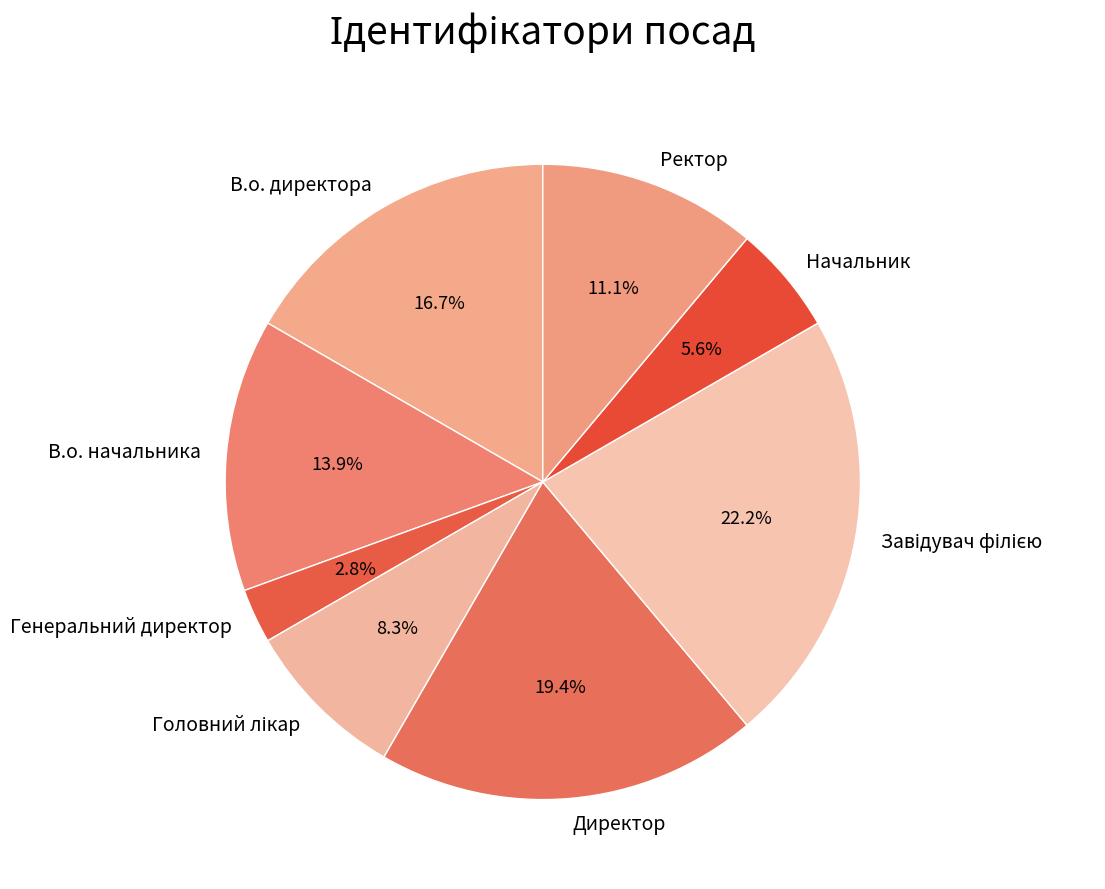

Which slice is the smallest?

Генеральний директор